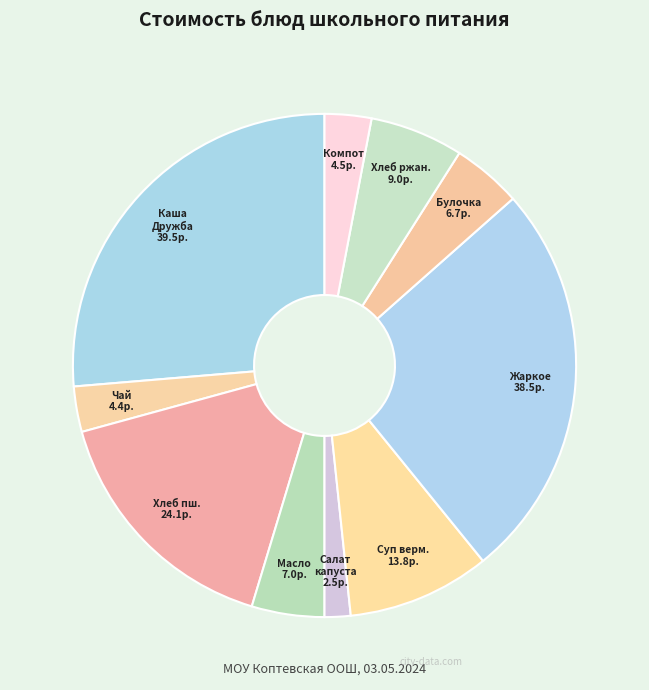

What is the largest slice in the pie chart?

Каша молочная «Дружба»